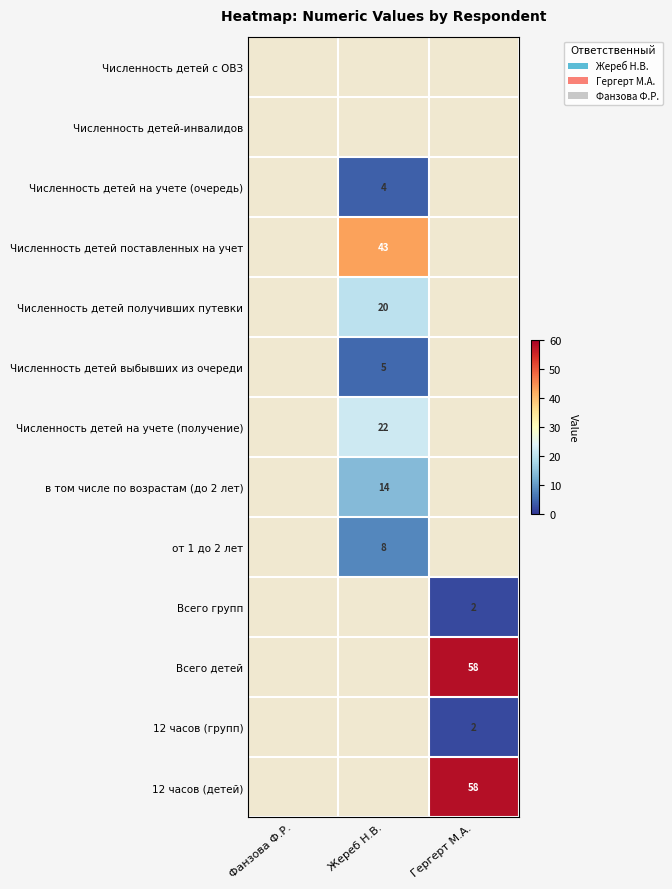

The value of Численность детей получивших путевки at Жереб Н.В. is 20. True or false?

True